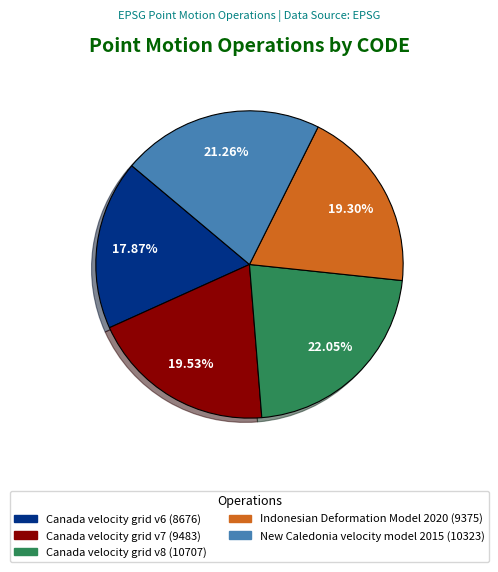

Does Canada velocity grid v7 represent more than half of the total?

No